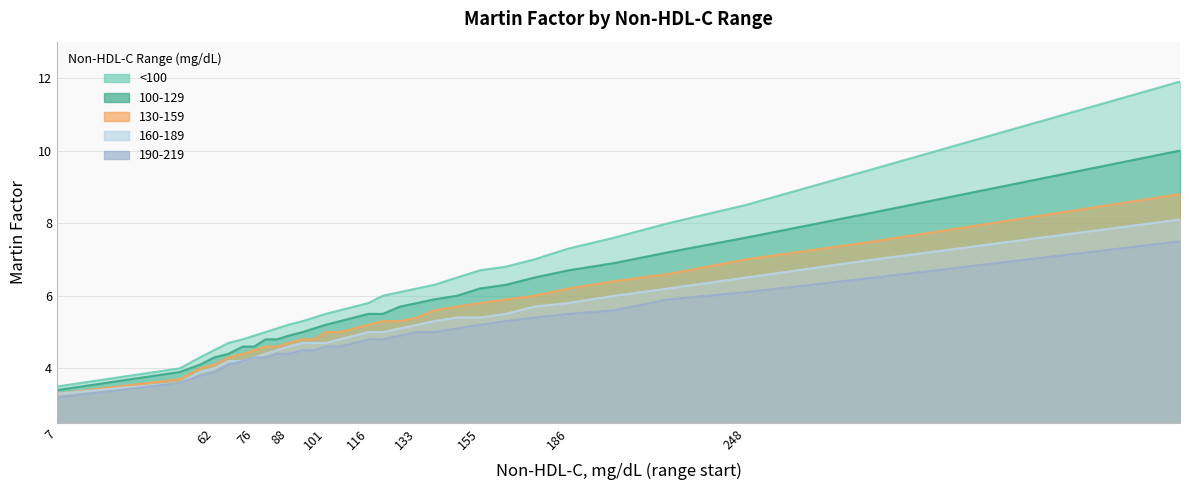

The value of 160-189 at 133 is 7.8. True or false?

False